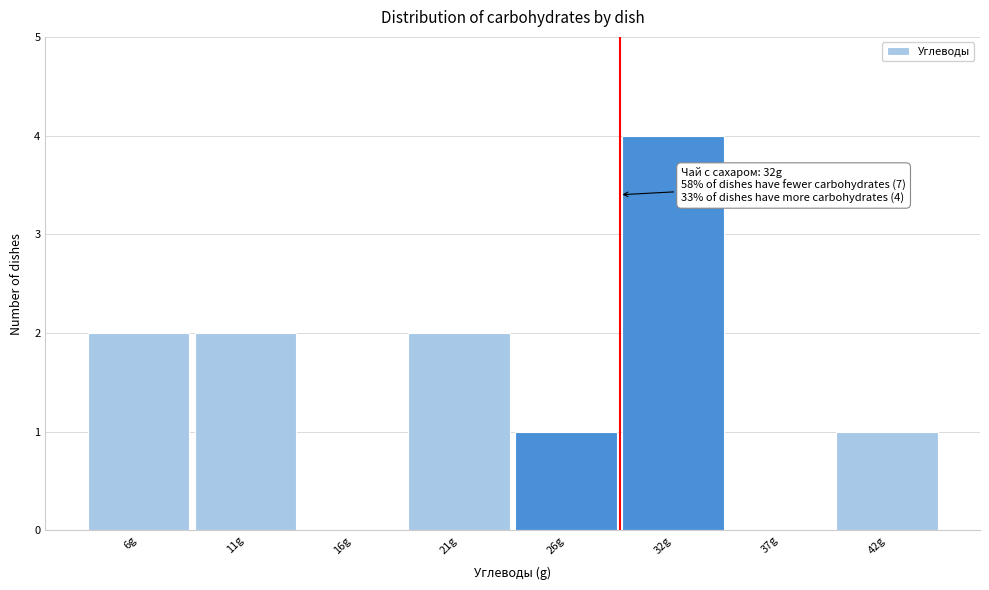

Reading left to right, extract all data points from this chart.

6g=2	11g=2	16g=0	21g=2	26g=1	32g=4	37g=0	42g=1